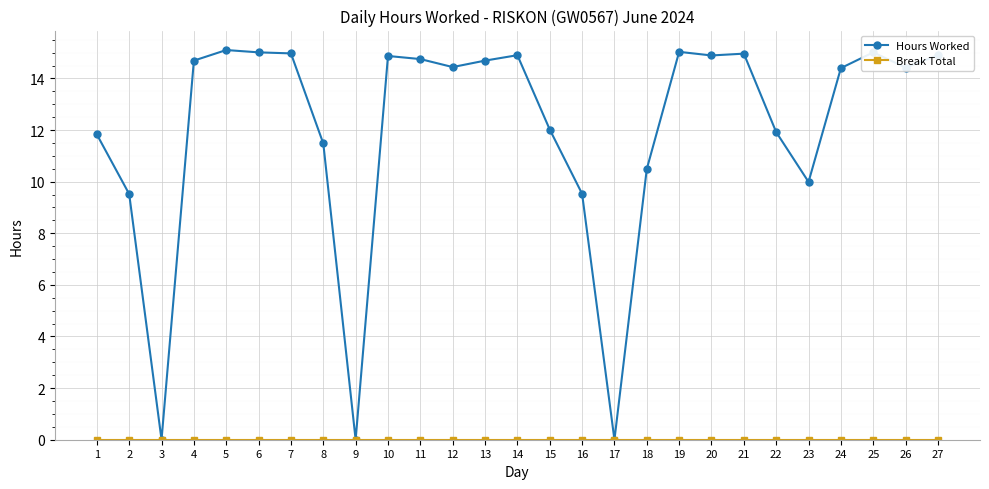

What is the total value across all series at 27?

14.9